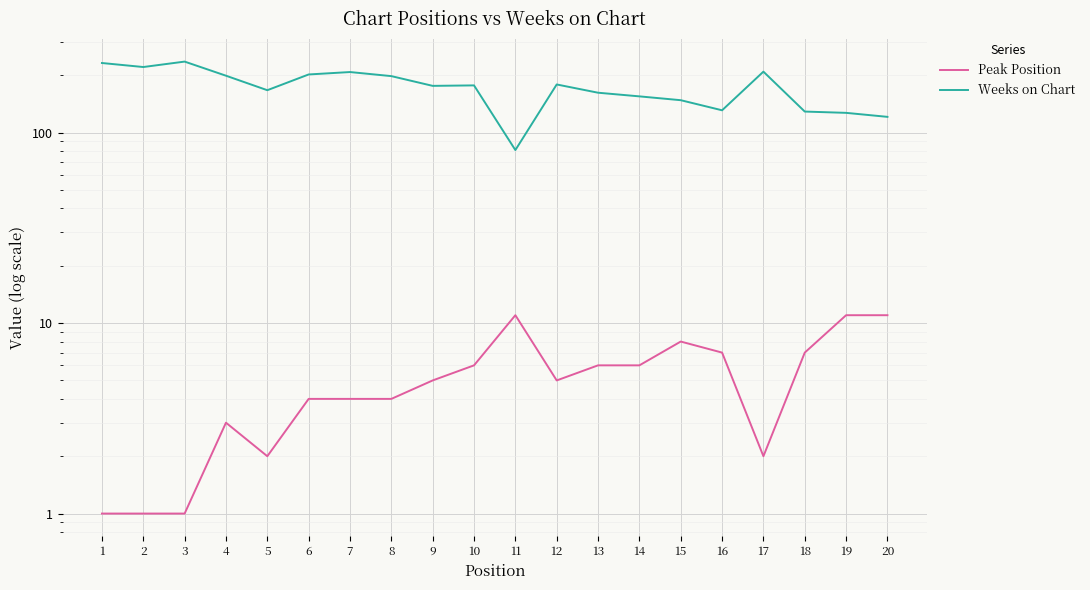

What are all the series names shown in the legend?

Peak Position, Weeks on Chart